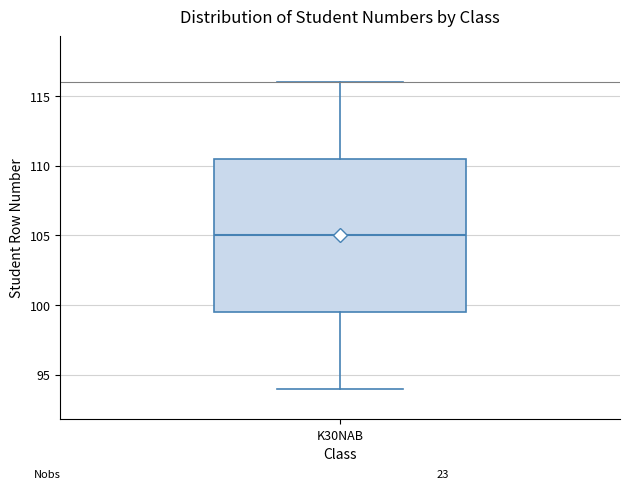

Transcribe this box plot: give where the median line is, the range the box spans, and where the two whiskers end, as read against the y-axis. The values are not printed on the chart, so give them approximately, as read against the axis.

median 105.0, box 99.5 to 110.5, whiskers 94.0 to 116.0